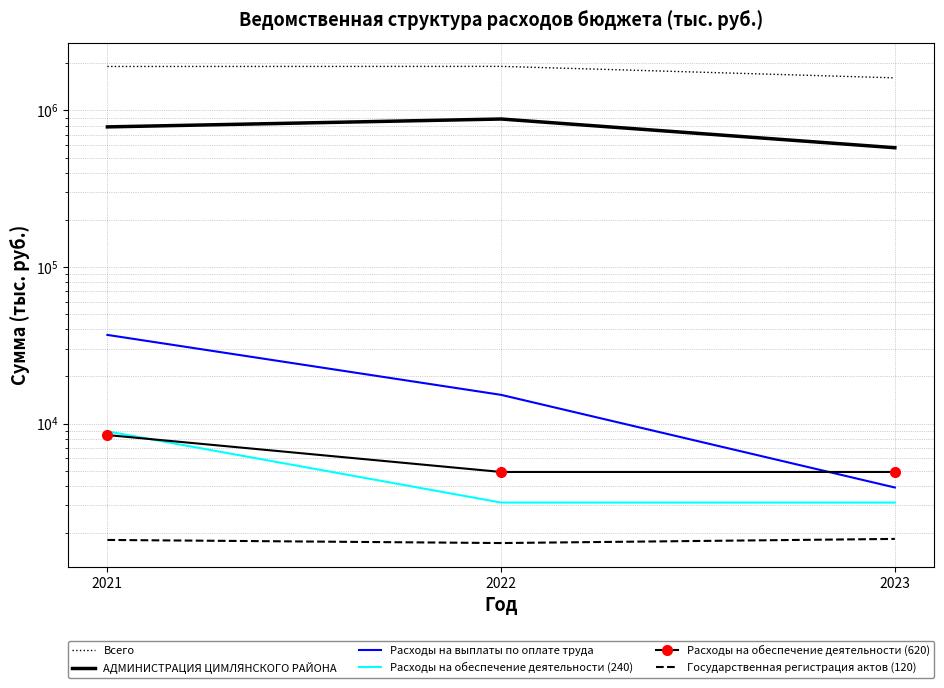

At which category is the sum across all series the highest?

2022